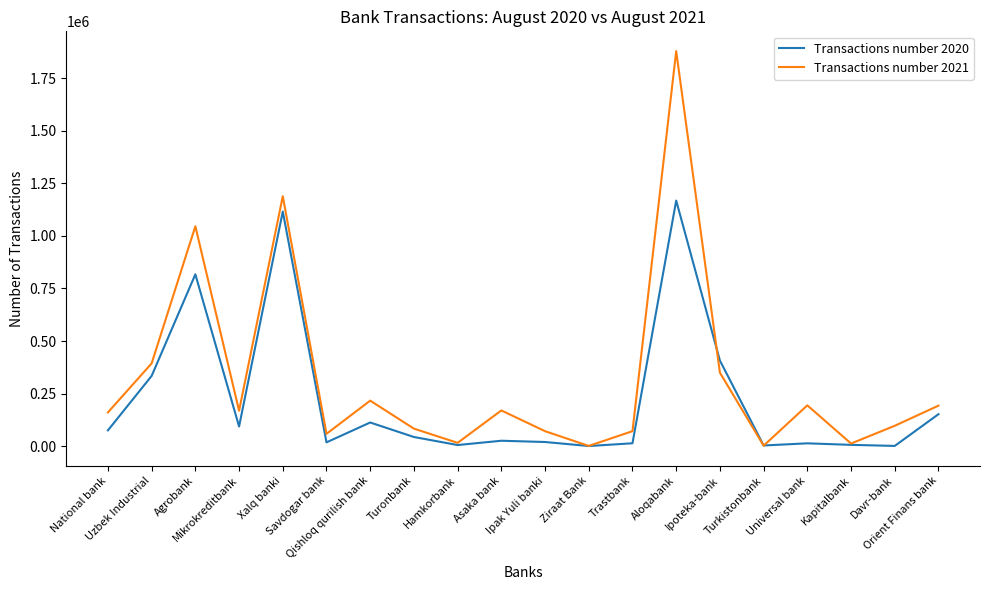

What is the total value across all series at Kapitalbank?

18029